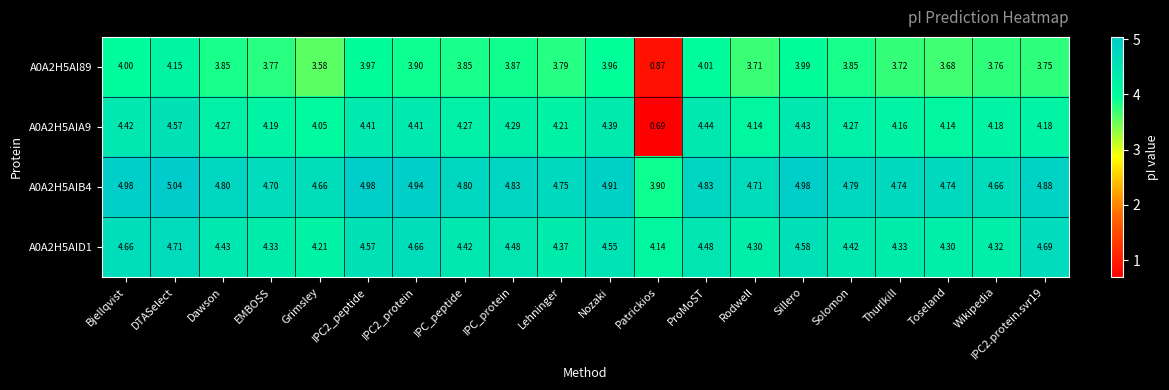

At which category is the sum across all series the highest?

DTASelect